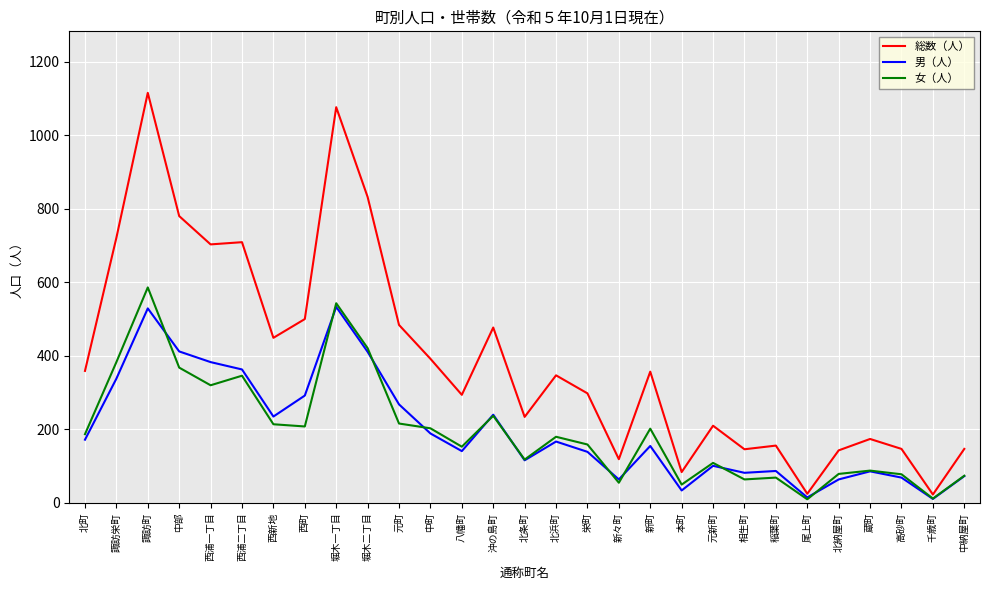

Which category has the highest value in the 総数（人） series?

諏訪町